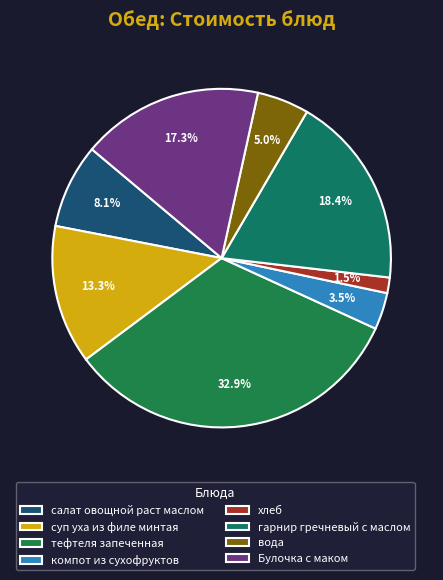

Count the number of slices in the pie.

8